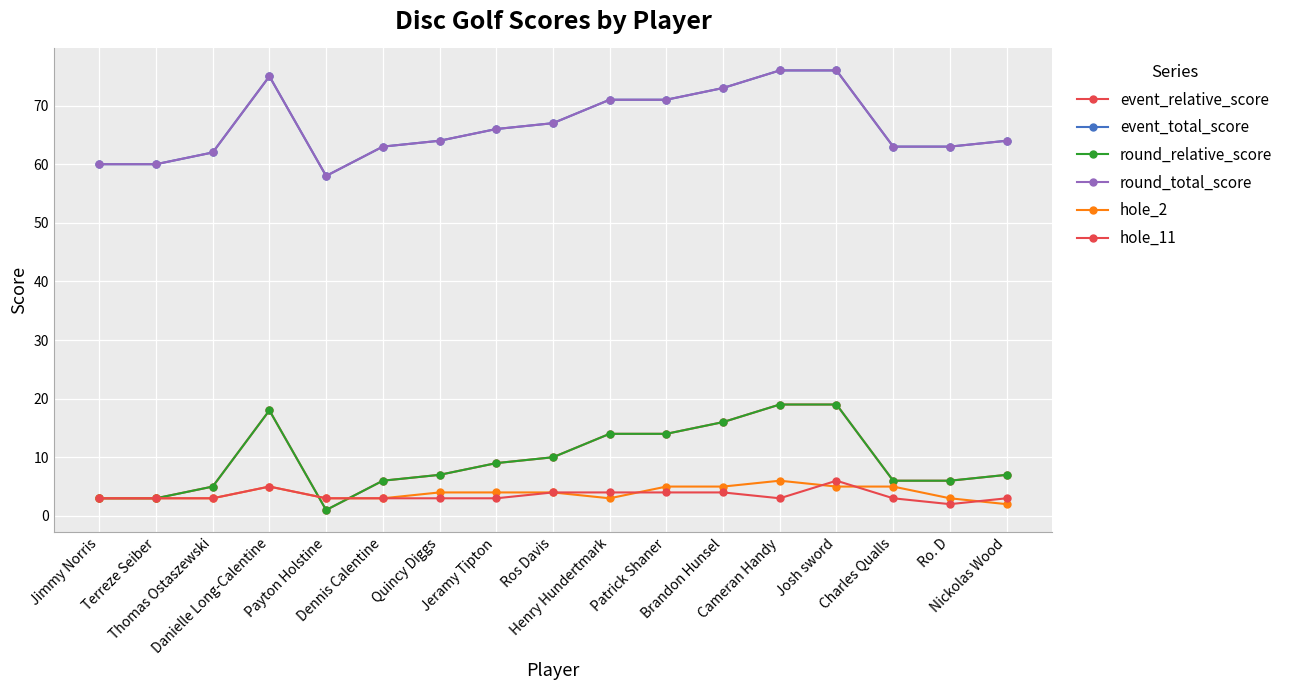

True or false: event_total_score has a value of 63 at Charles Qualls.

True